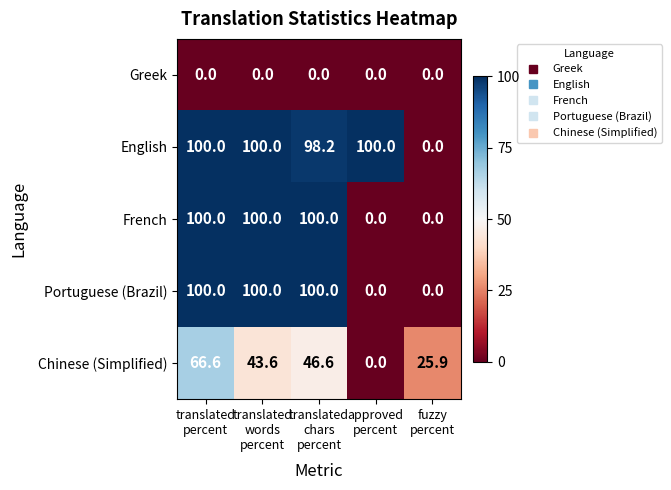

Reading left to right, what are all the values shown in this chart?

Greek: 0.0	0.0	0.0	0.0	0.0
English: 100.0	100.0	98.2	100.0	0.0
French: 100.0	100.0	100.0	0.0	0.0
Portuguese (Brazil): 100.0	100.0	100.0	0.0	0.0
Chinese (Simplified): 66.6	43.6	46.6	0.0	25.9